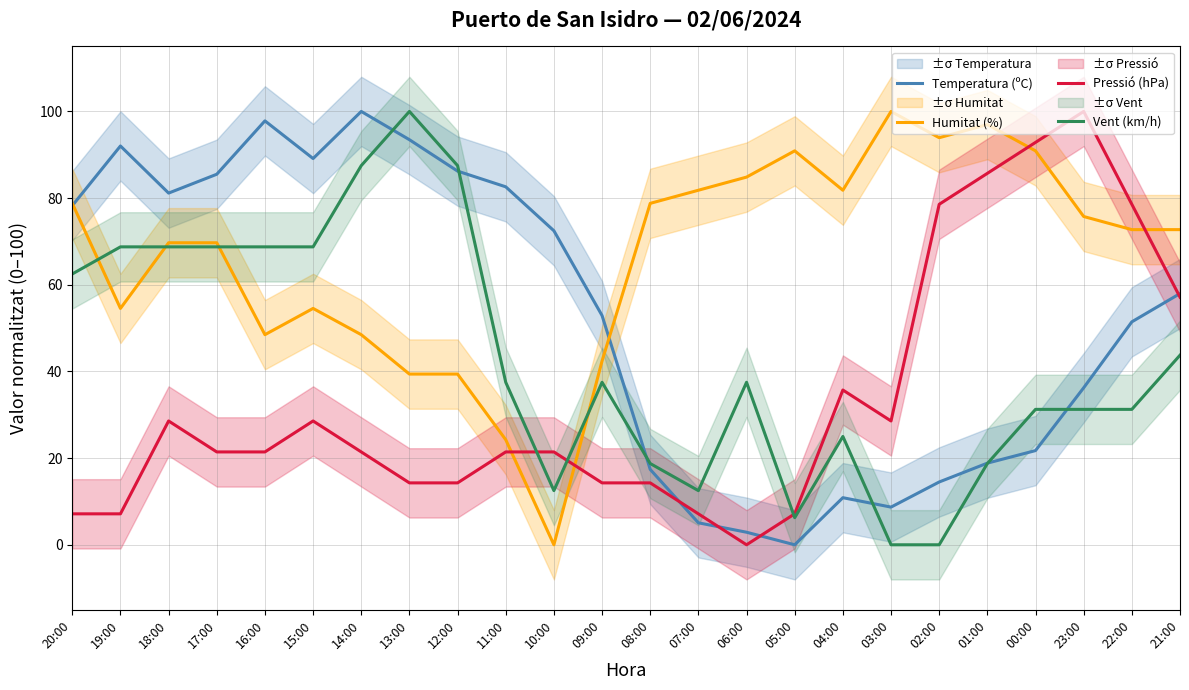

At how many categories does at least one series exceed 60?

23